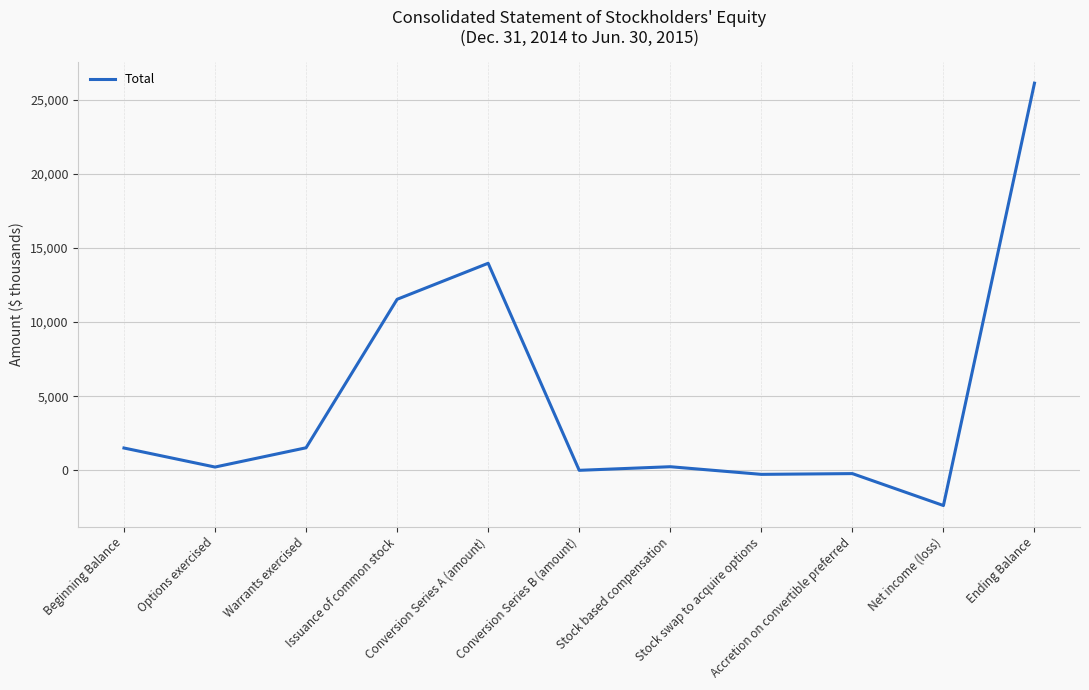

How many distinct data groups are displayed?

1